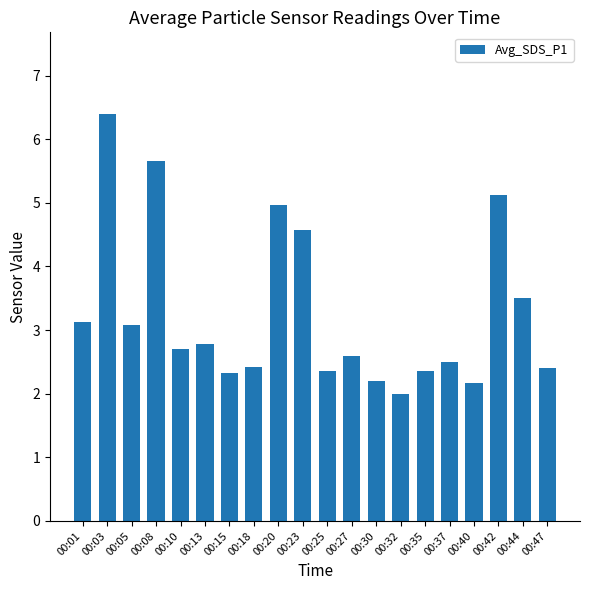

What is the value of the 2nd bar from the left?

6.4